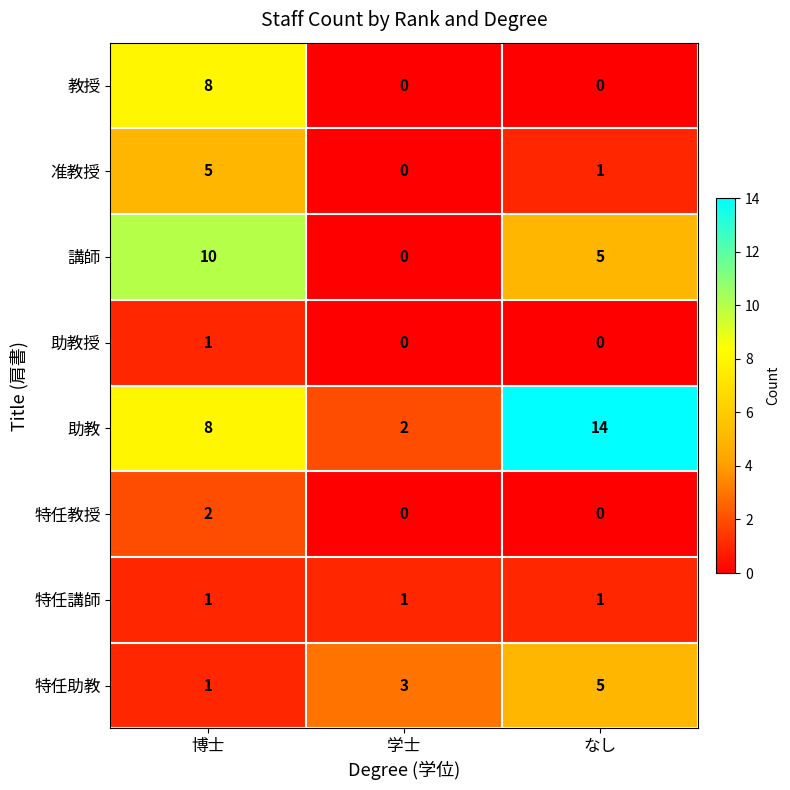

What is the total value across all series at 学士?

6